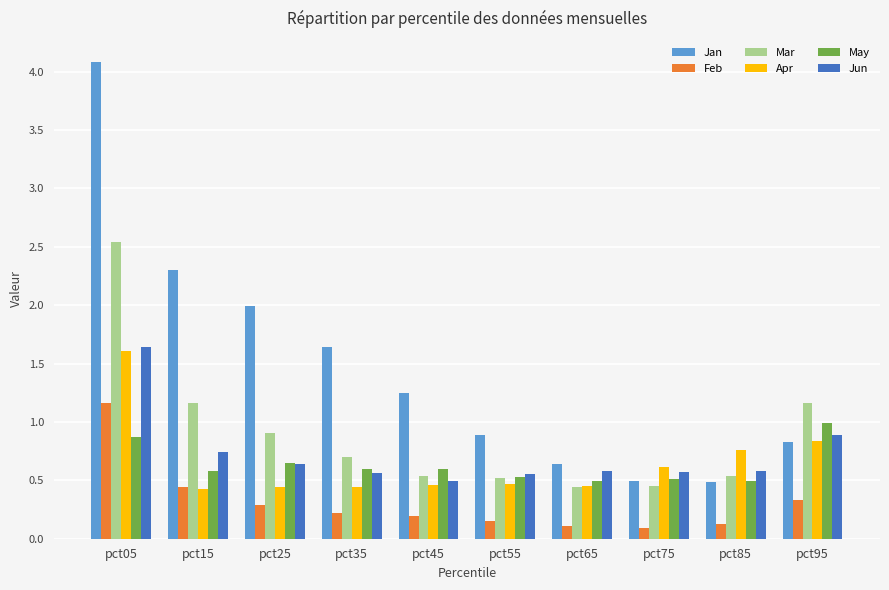

What is the difference between the maximum and minimum values in the Mar series?

2.1